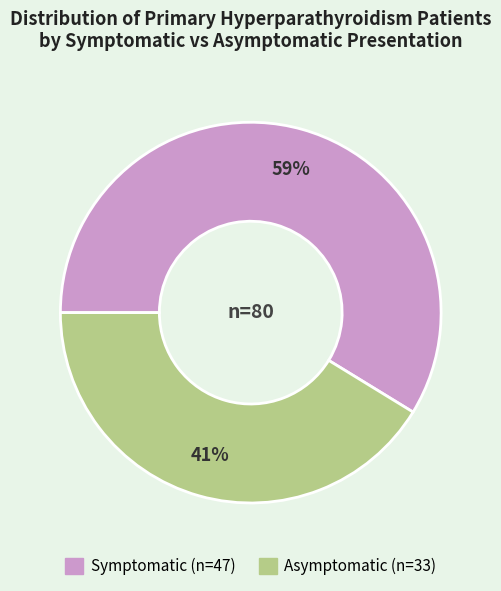

Does Symptomatic represent more than half of the total?

Yes